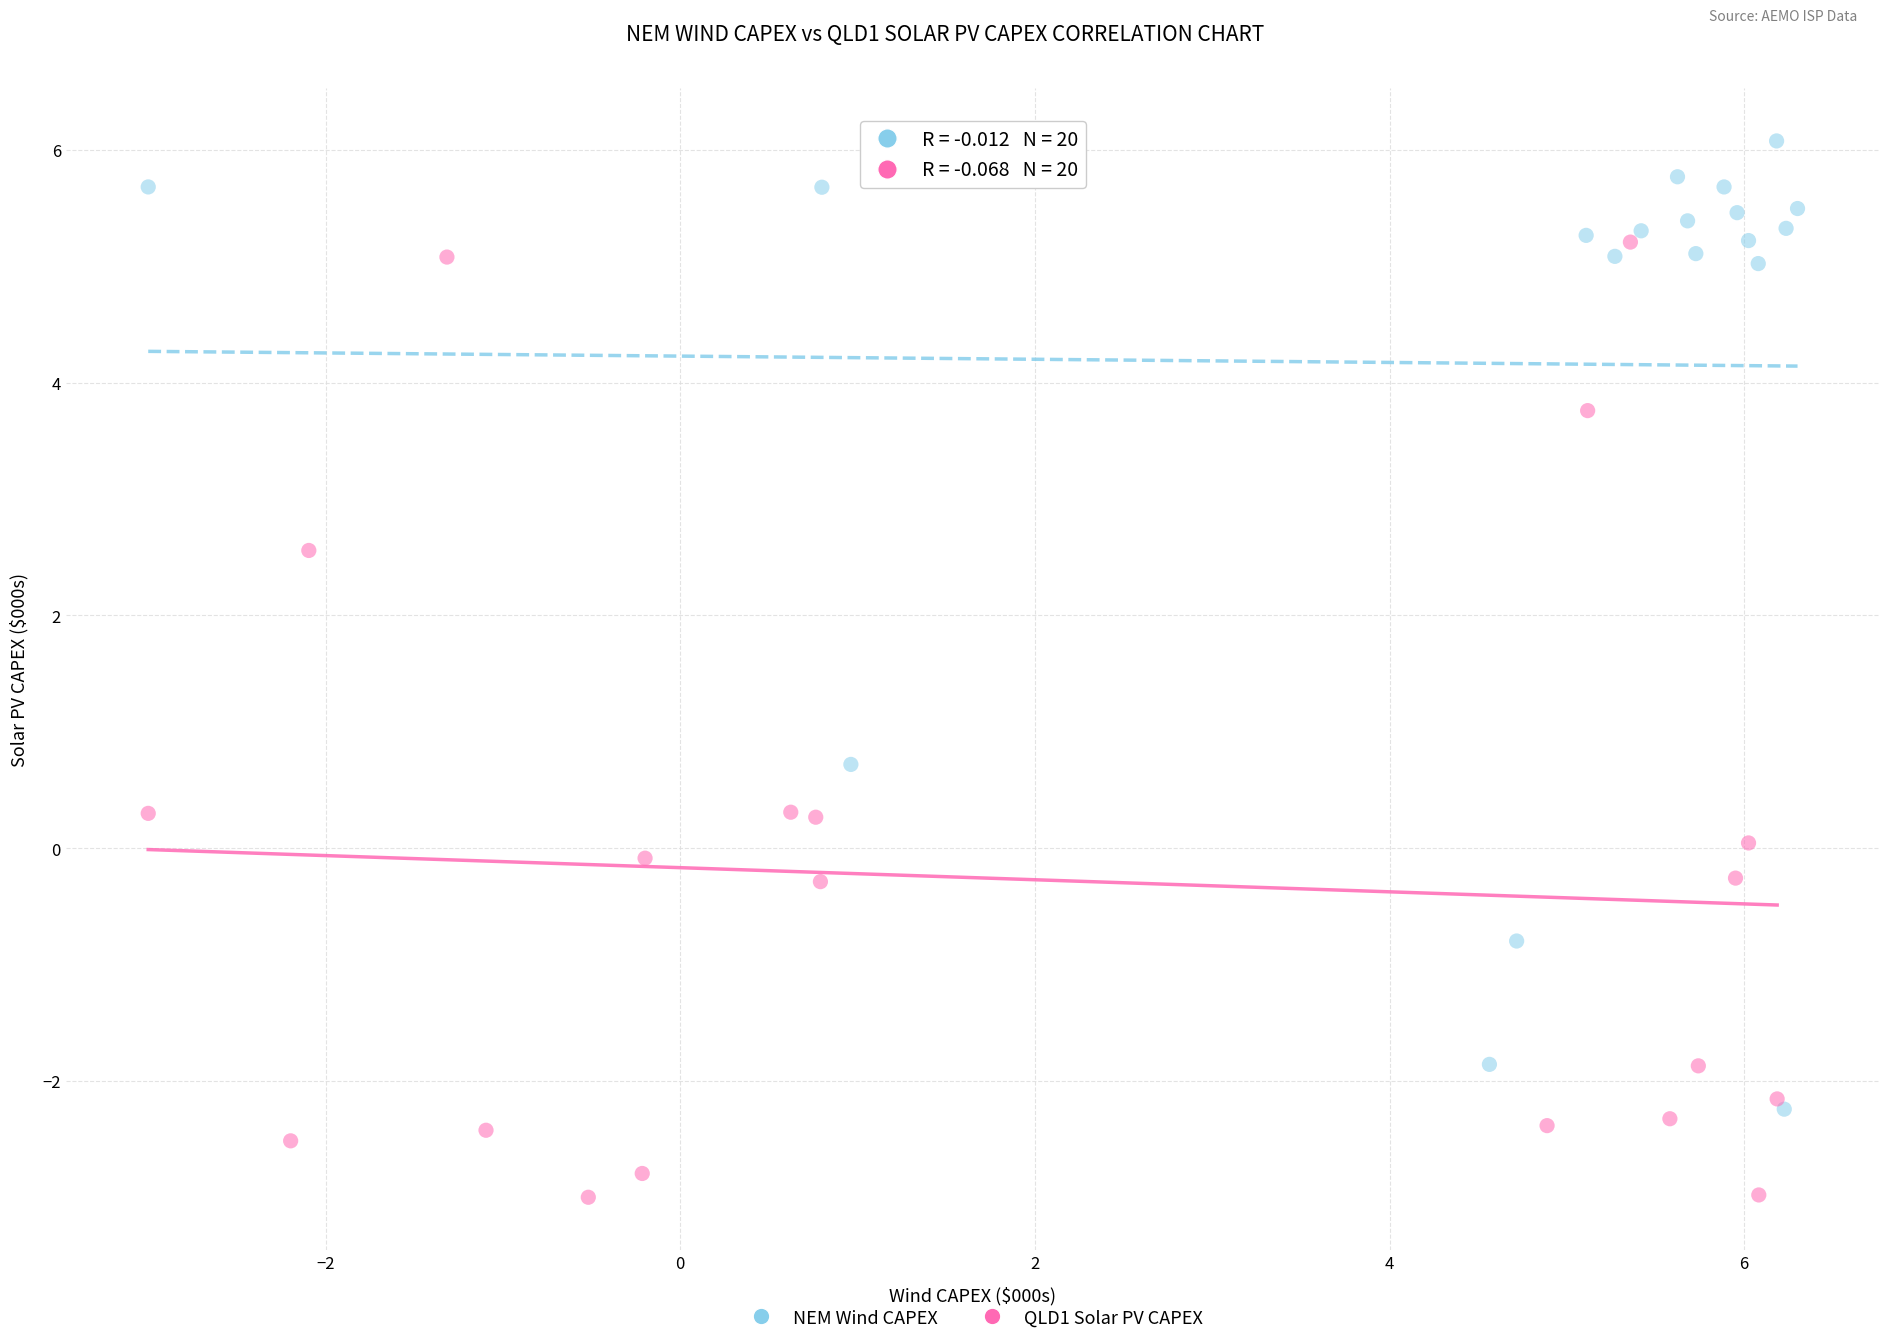

What are all the series names shown in the legend?

NEM Wind CAPEX, QLD1 Solar PV CAPEX